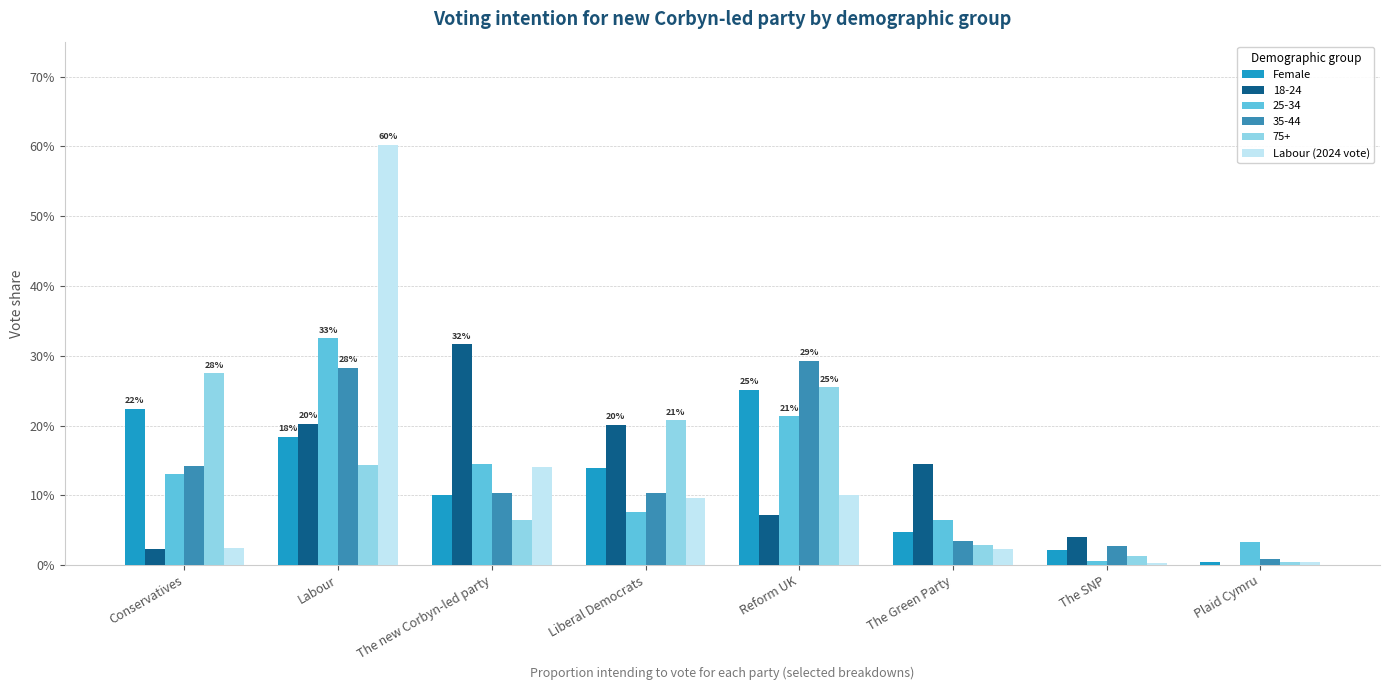

What is the highest value of the Labour (2024 vote) series?

0.6